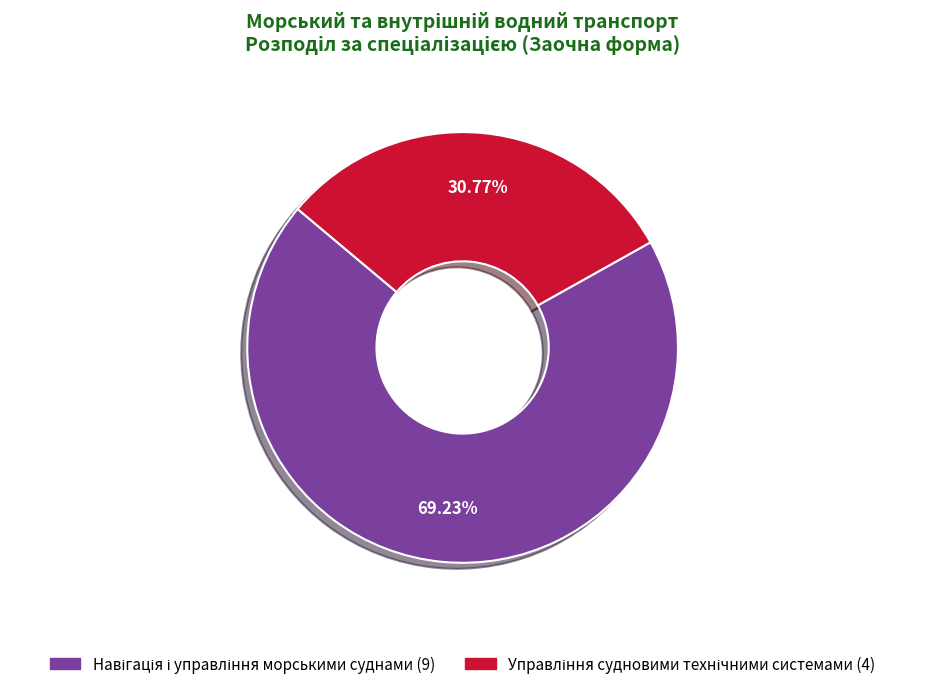

Count the number of slices in the pie.

2